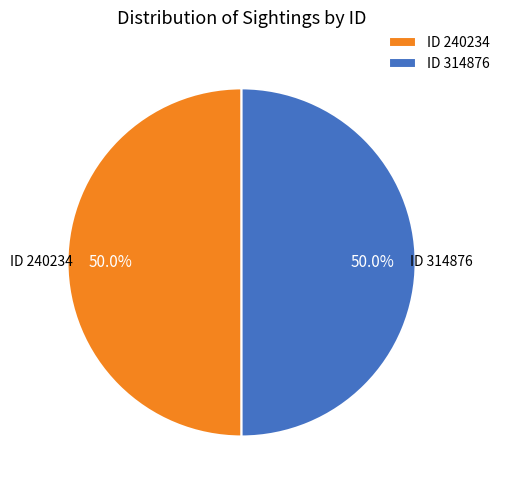

How many slices are in this pie chart?

2